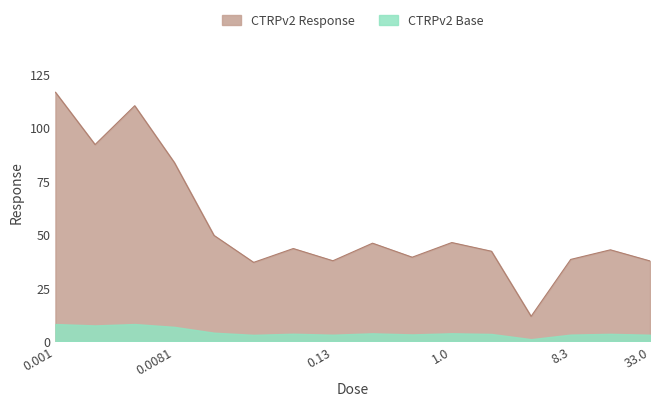

Read the value at 0.13.

37.6